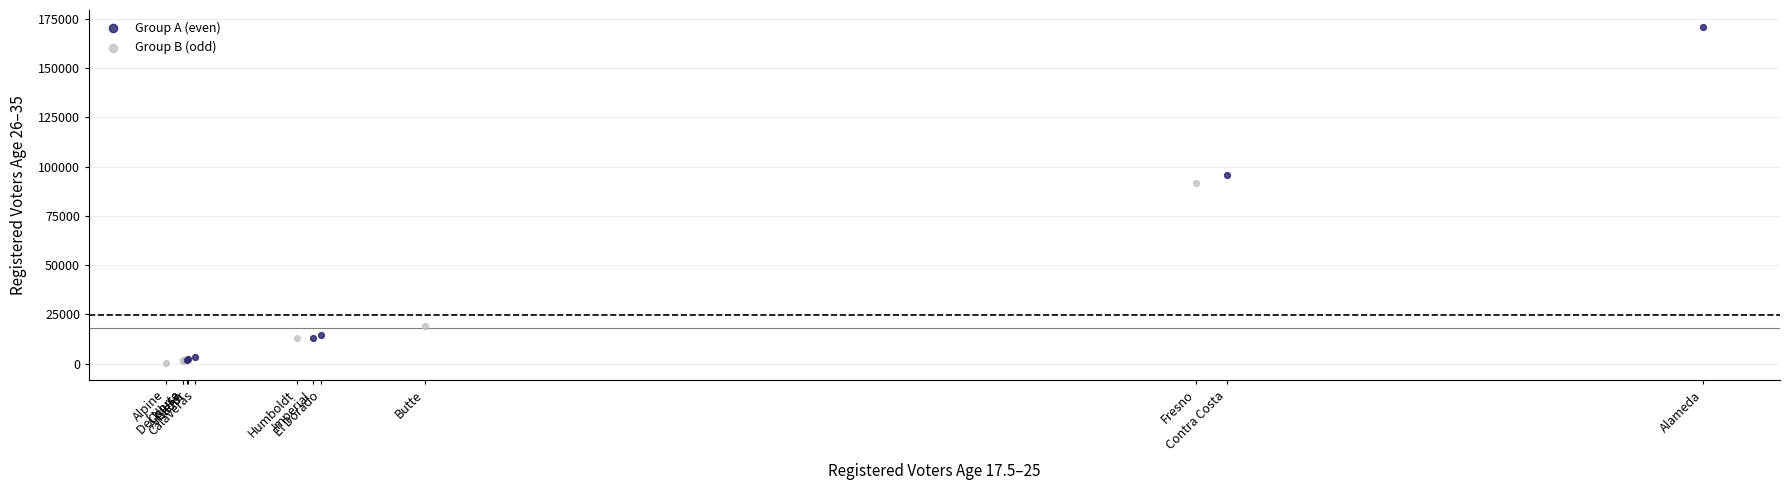

Which series has the widest spread of Y values?

Group A (even)